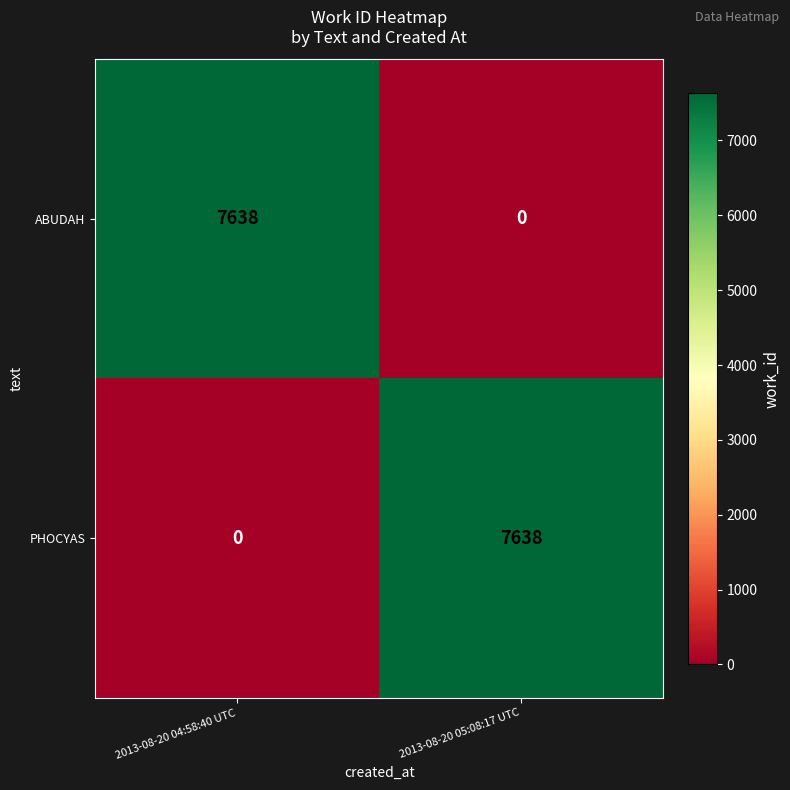

Which category has the lowest value in the ABUDAH series?

2013-08-20 05:08:17 UTC